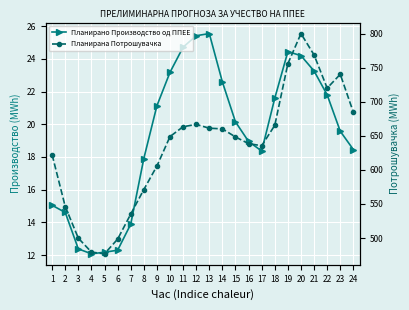

What is the smallest value displayed?

12.1